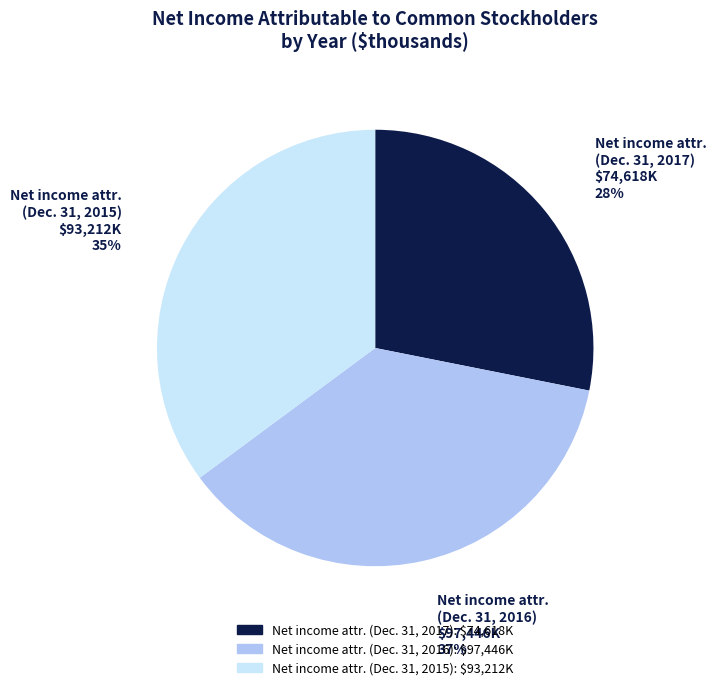

Is the sum of Net income attr. (Dec. 31, 2017) and Net income attr. (Dec. 31, 2016) greater than half?

Yes